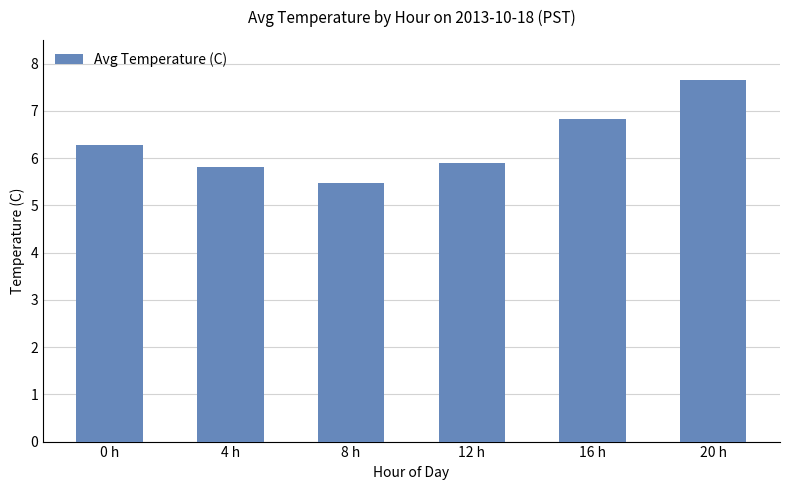

What is the value of the 4th bar from the left?

5.9